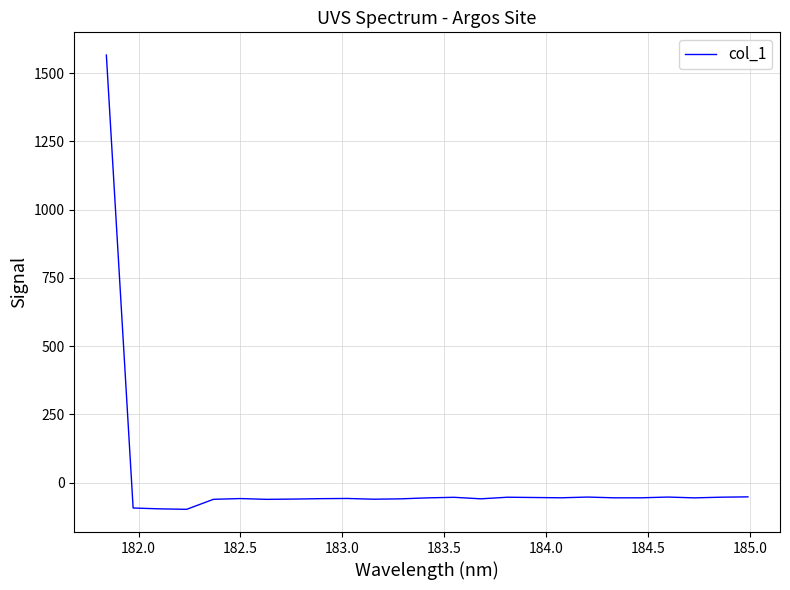

What is the maximum value shown in the chart?

1566.5